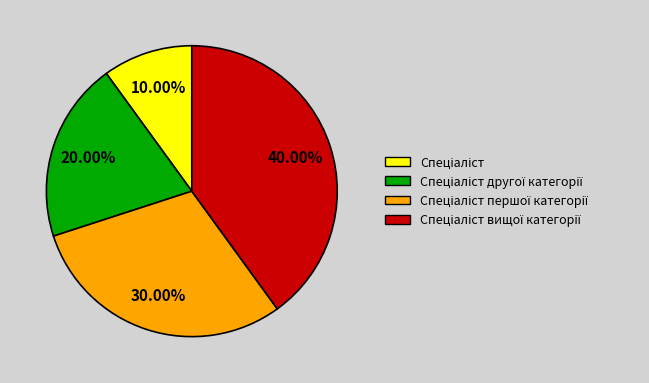

Is there any slice that represents more than half of the pie?

No